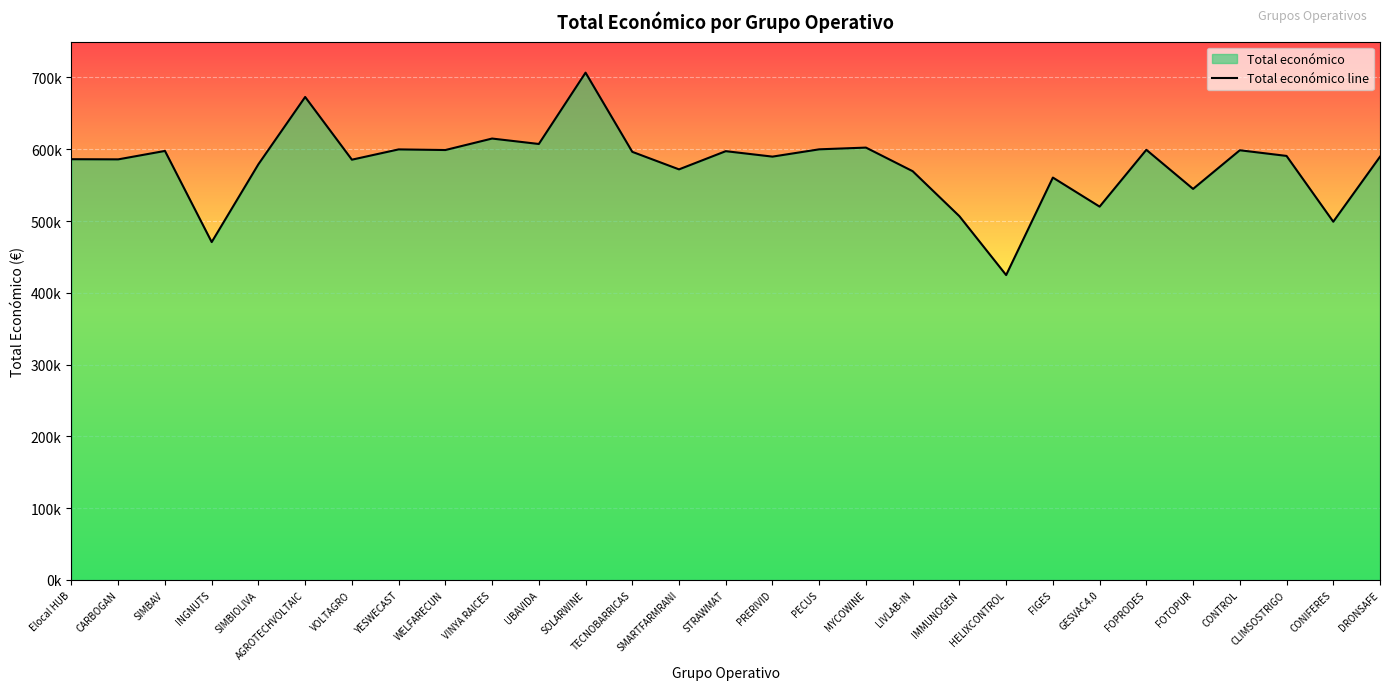

At which category does the data reach its first local valley?

CARBOGAN